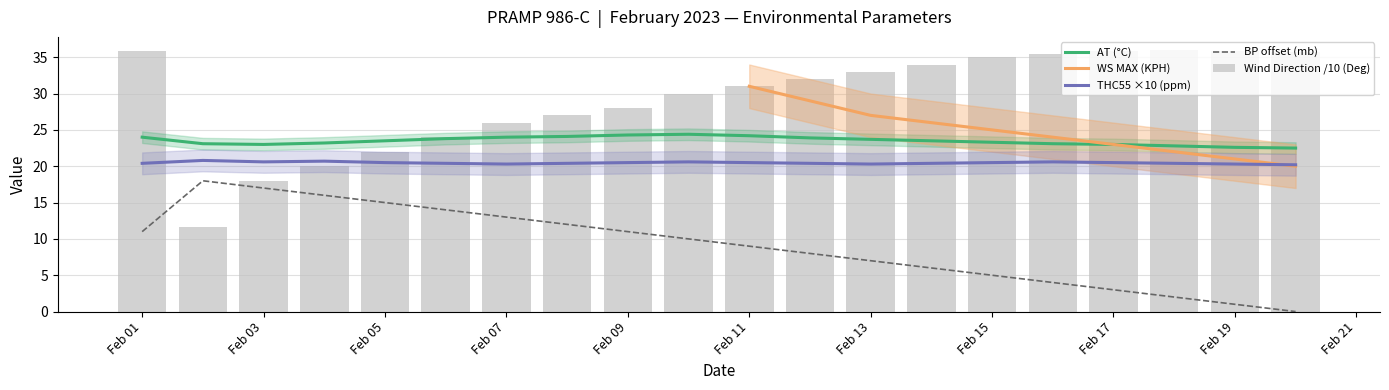

Is it true that THC55 equals 10.1 at Feb 09?

False